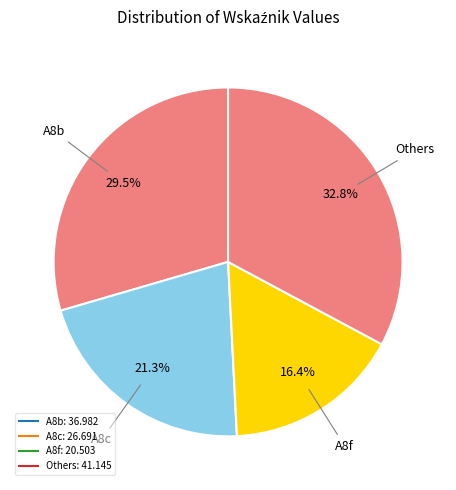

Does any single category account for the majority?

No